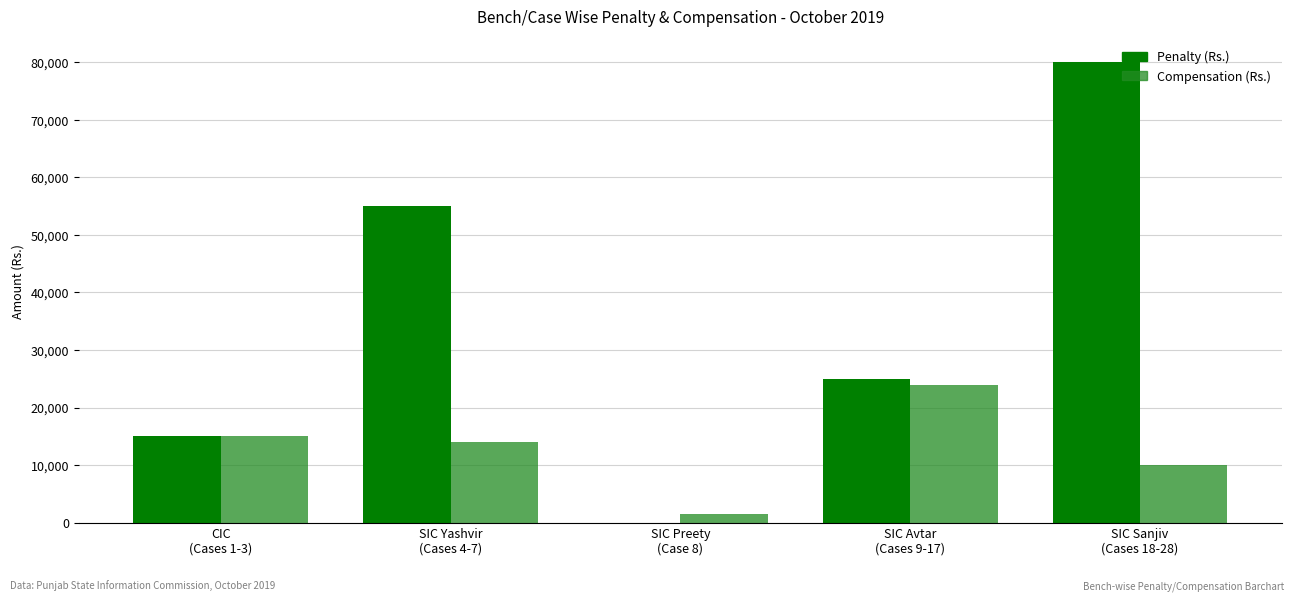

What is the sum of all Compensation (Rs.) values?

64500